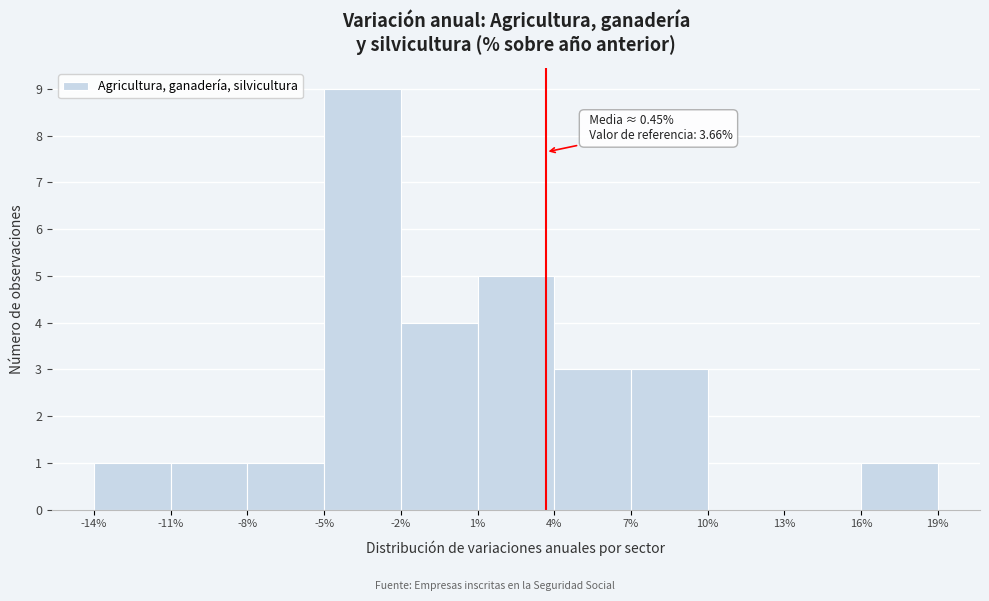

Which range on the x-axis has the tallest bar?

-5% to -2%